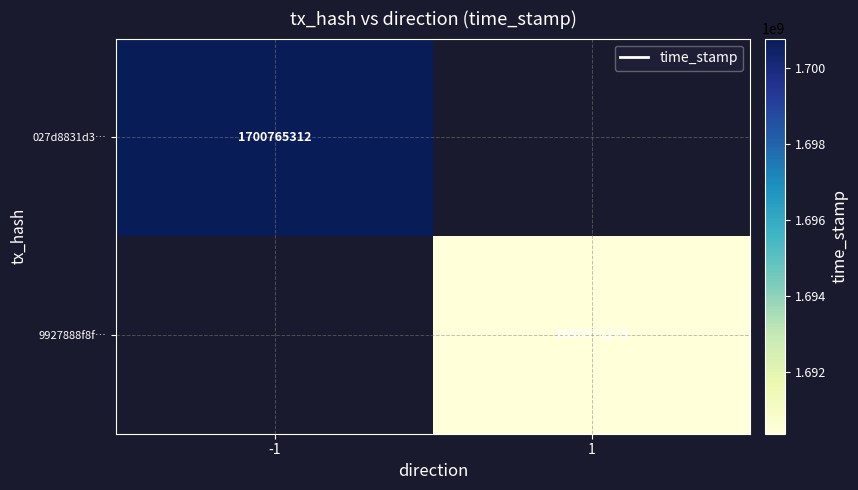

The 9927888f8f… series shows 2594736254 at 1. True or false?

False